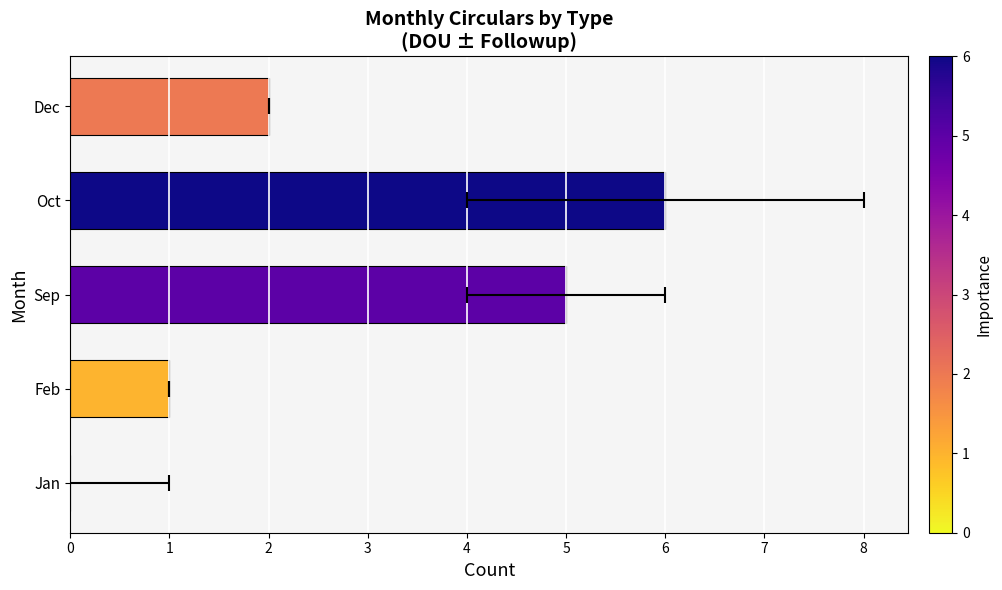

The value at 3 is 2. True or false?

False